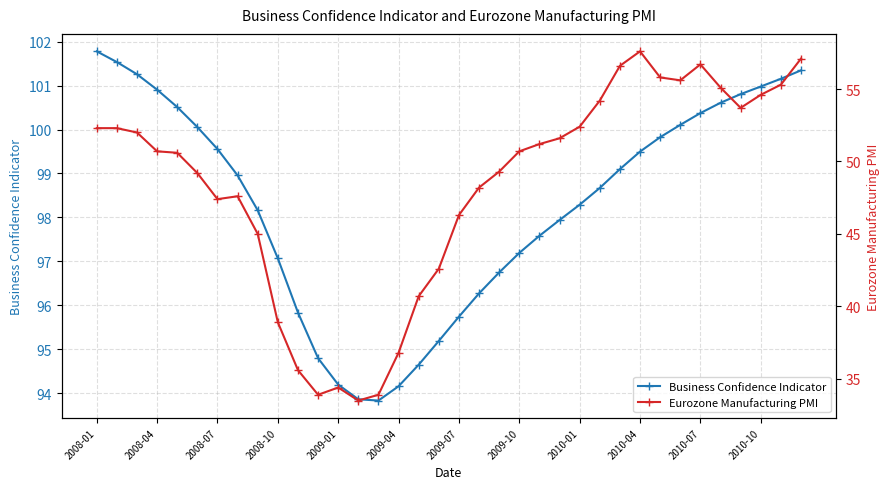

At which label does Business Confidence Indicator first exceed 98?

2008-01